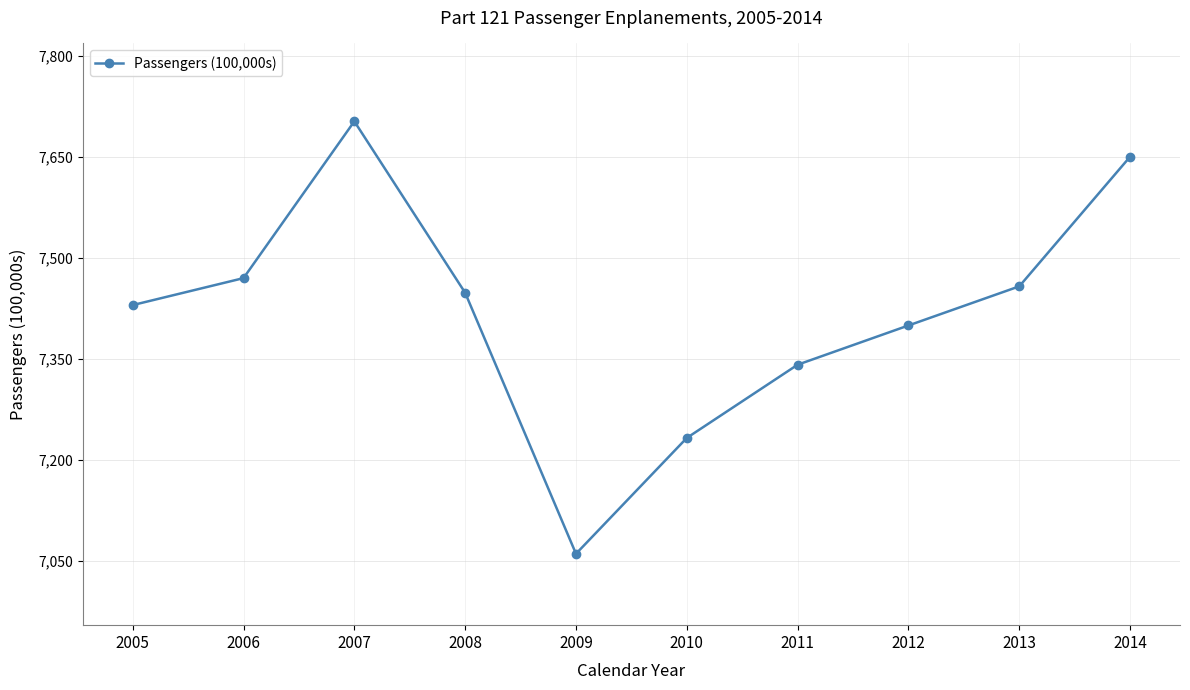

What is the sum of all values?

74194.2